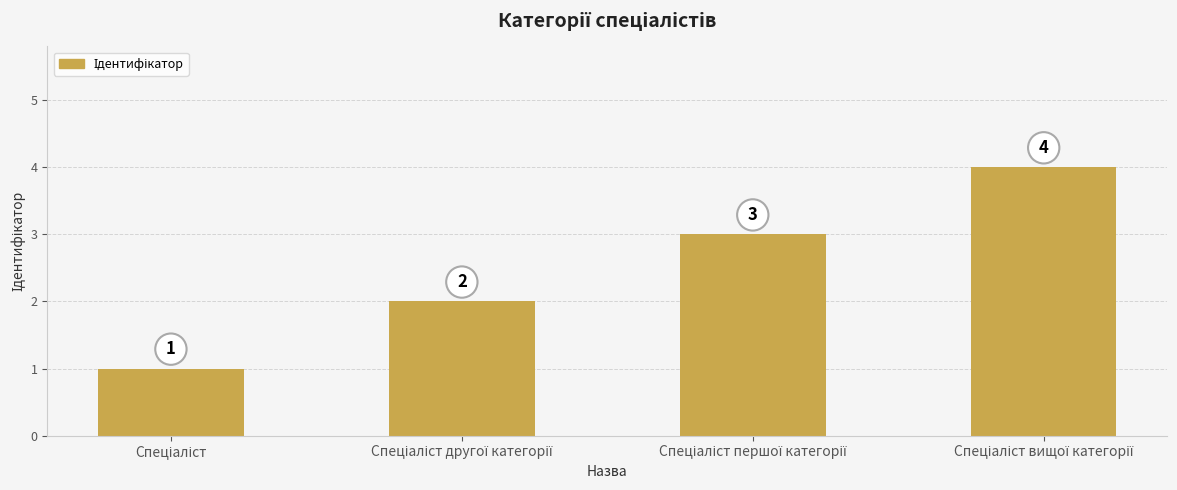

What is the value of the 2nd bar from the left?

2